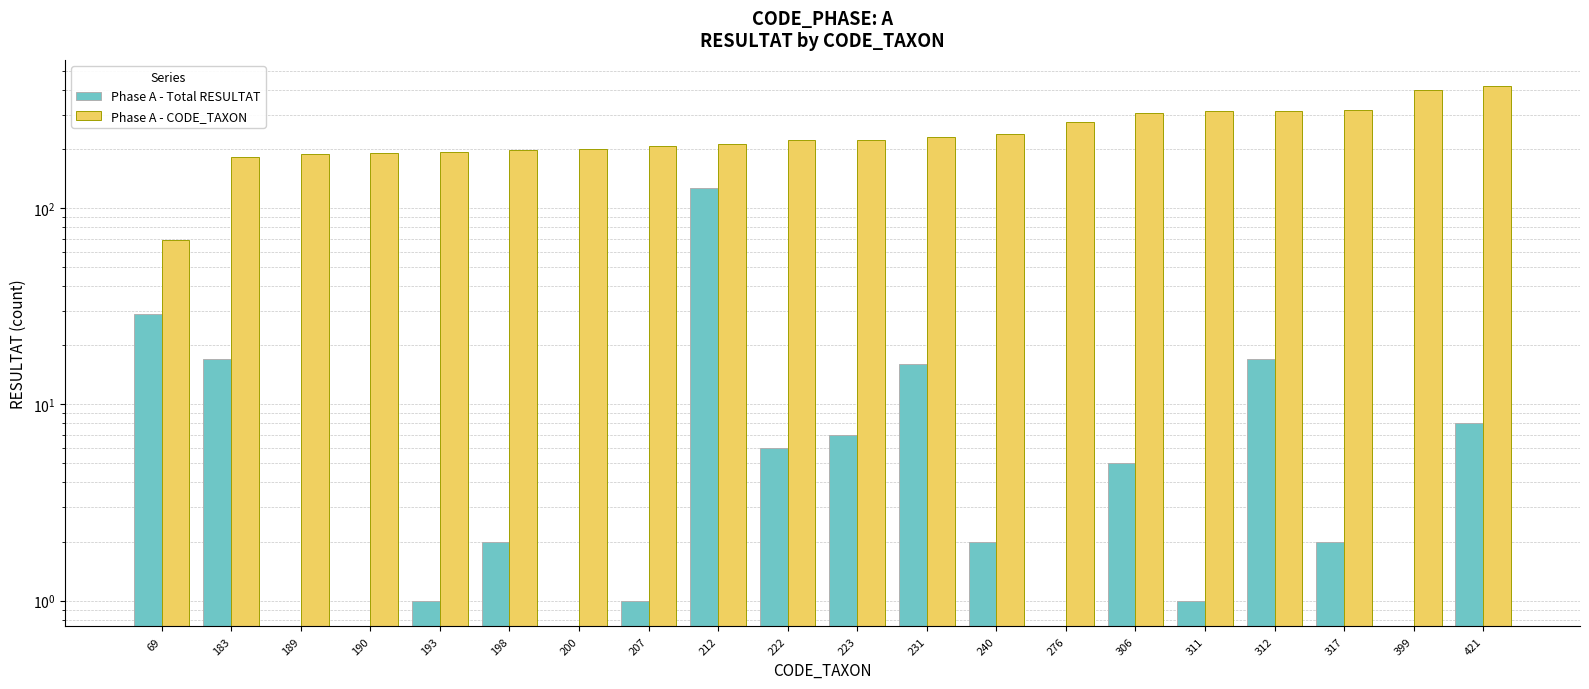

Reading left to right, list all the values displayed in this chart.

Phase A - Total RESULTAT: 29	17	0	0	1	2	0	1	127	6	7	16	2	0	5	1	17	2	0	8
Phase A - CODE_TAXON: 69	183	189	190	193	198	200	207	212	222	223	231	240	276	306	311	312	317	399	421